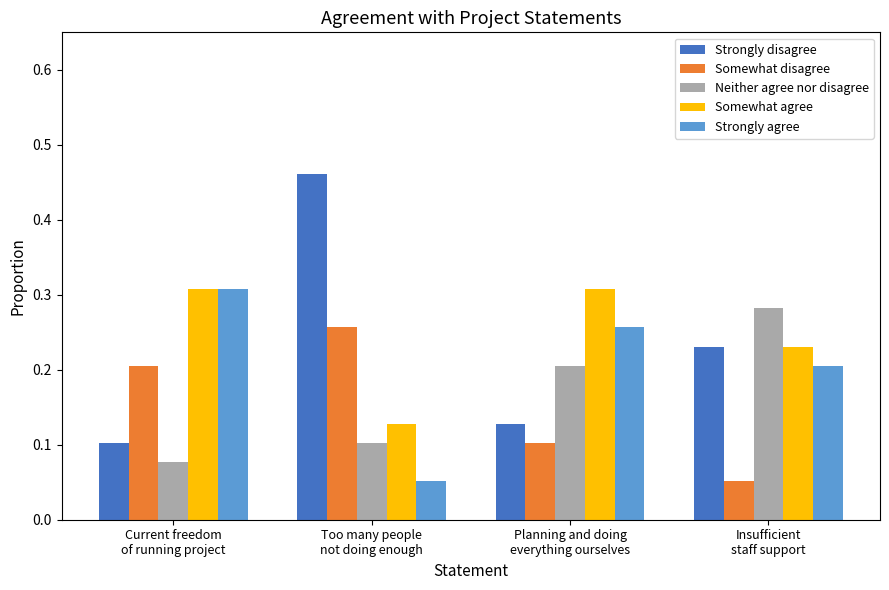

At which label does Strongly agree reach its minimum?

Too many people
not doing enough